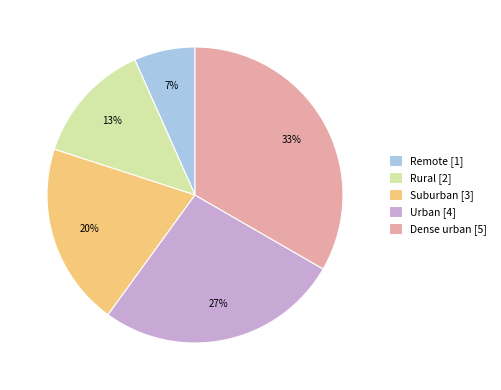

The Suburban slice represents 34% of the pie. True or false?

False